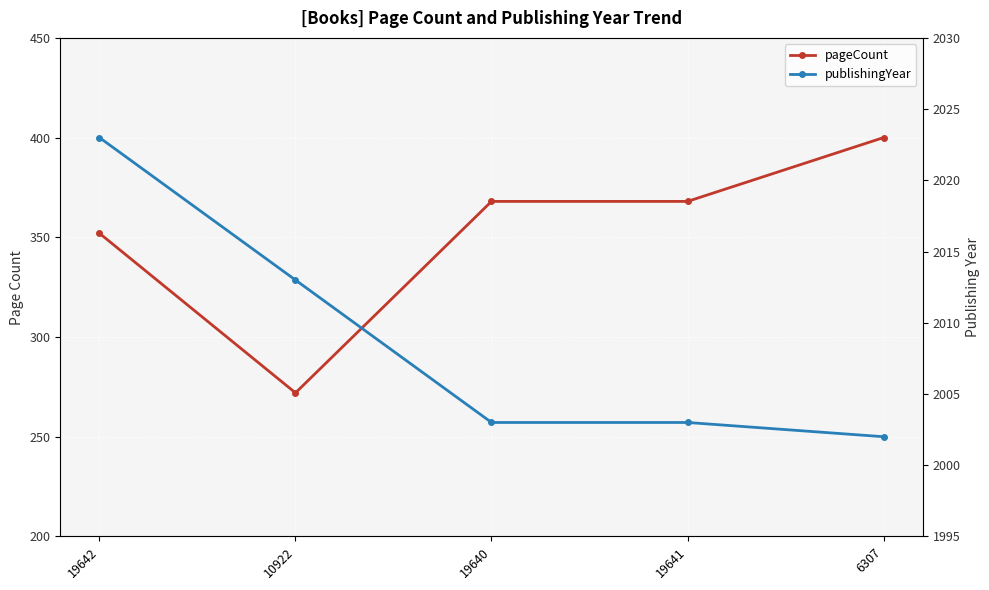

True or false: pageCount has a value of 239 at 19641.

False